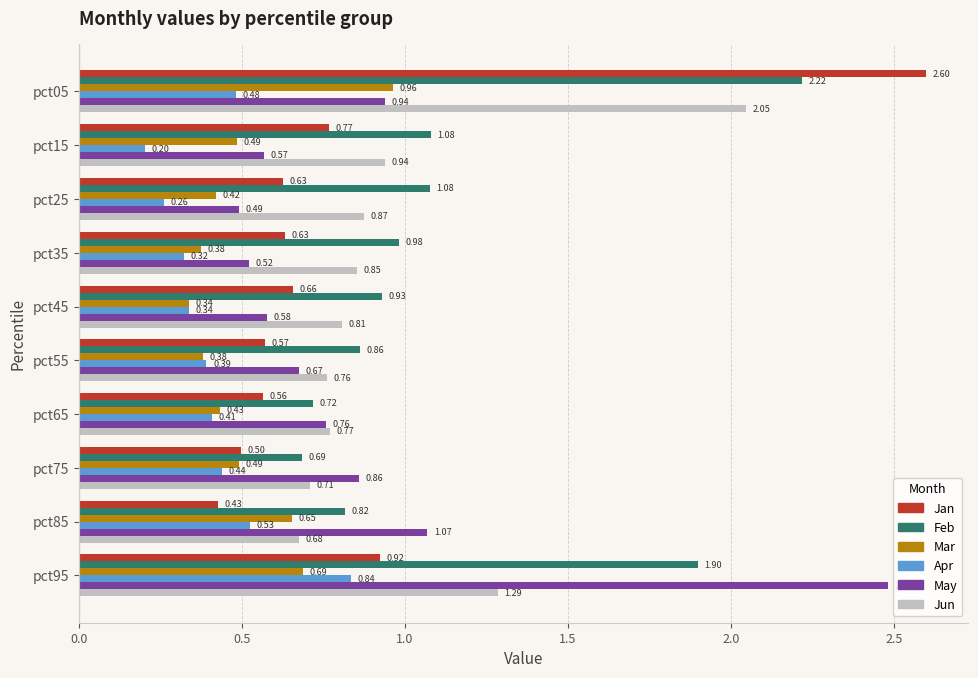

Which series changed the most between pct35 and pct75?

May